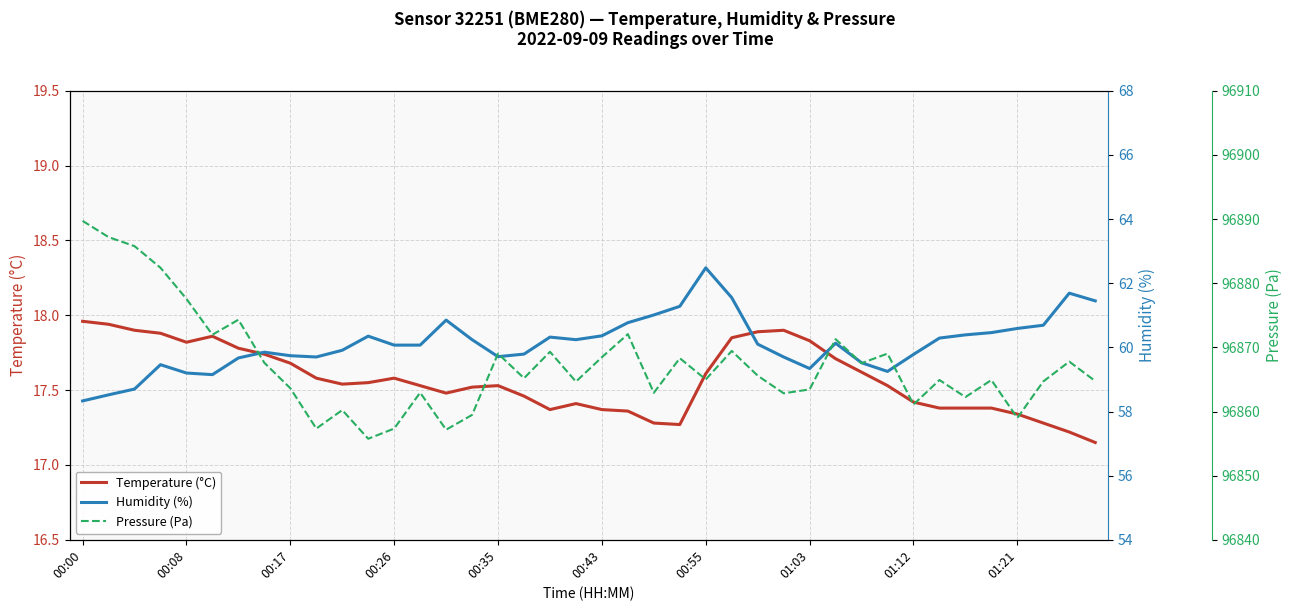

At how many categories does at least one series exceed 33659?

40